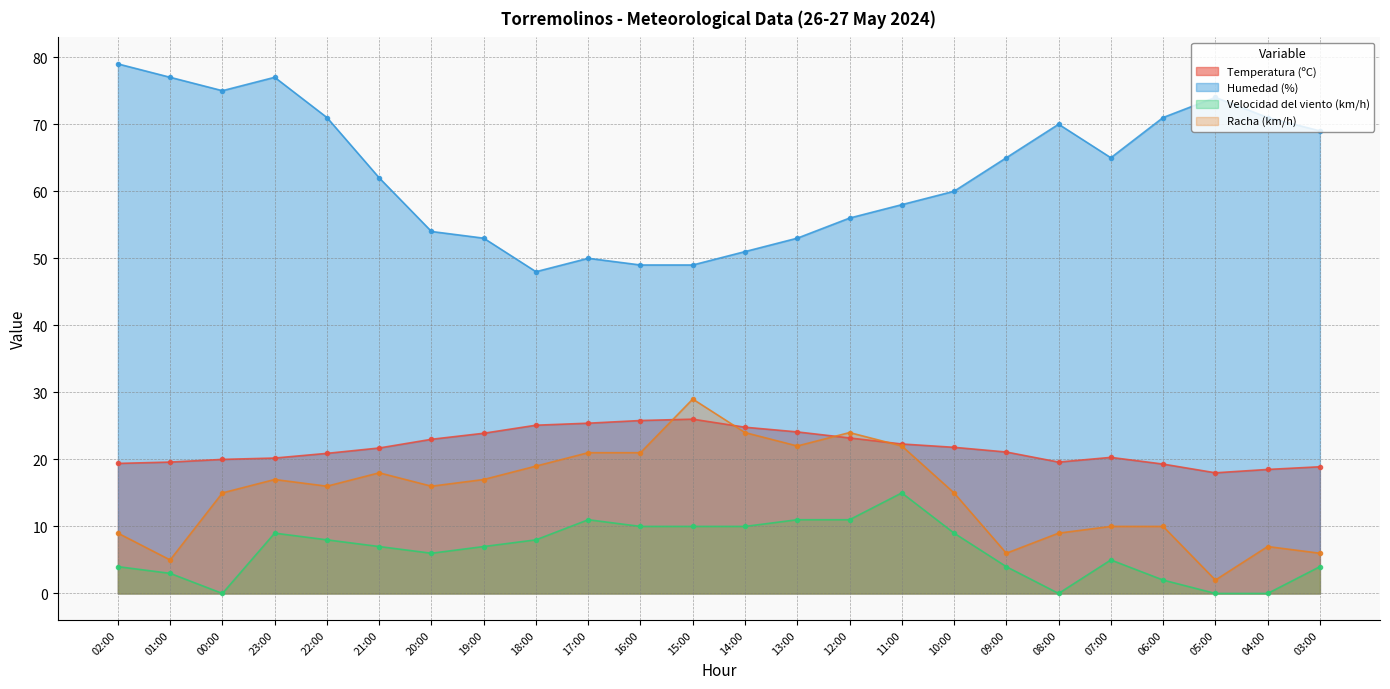

True or false: Temperatura (ºC) and Humedad (%) cross at least once.

False